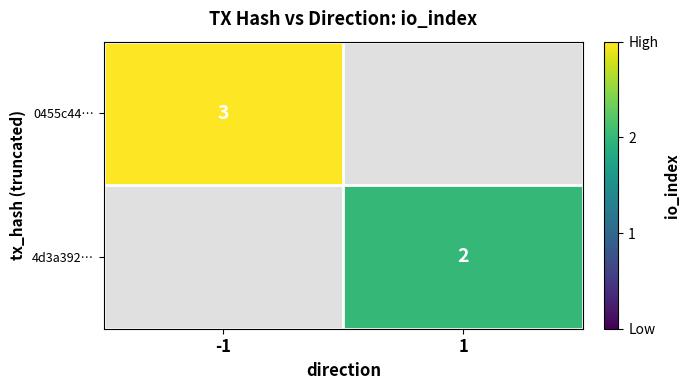

Count the number of categories in the chart.

2